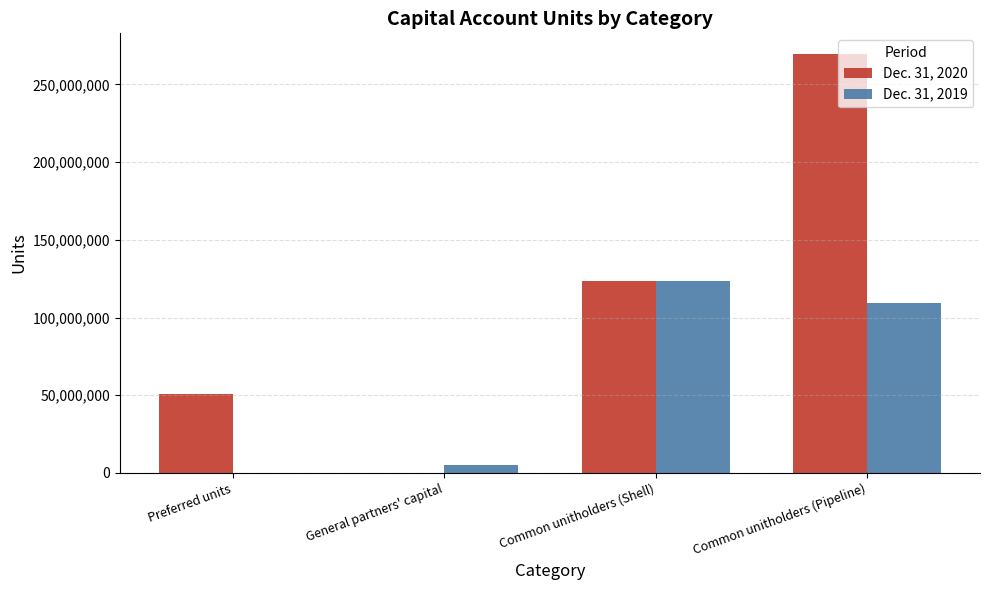

At which category is the sum across all series the highest?

Common unitholders (Pipeline)